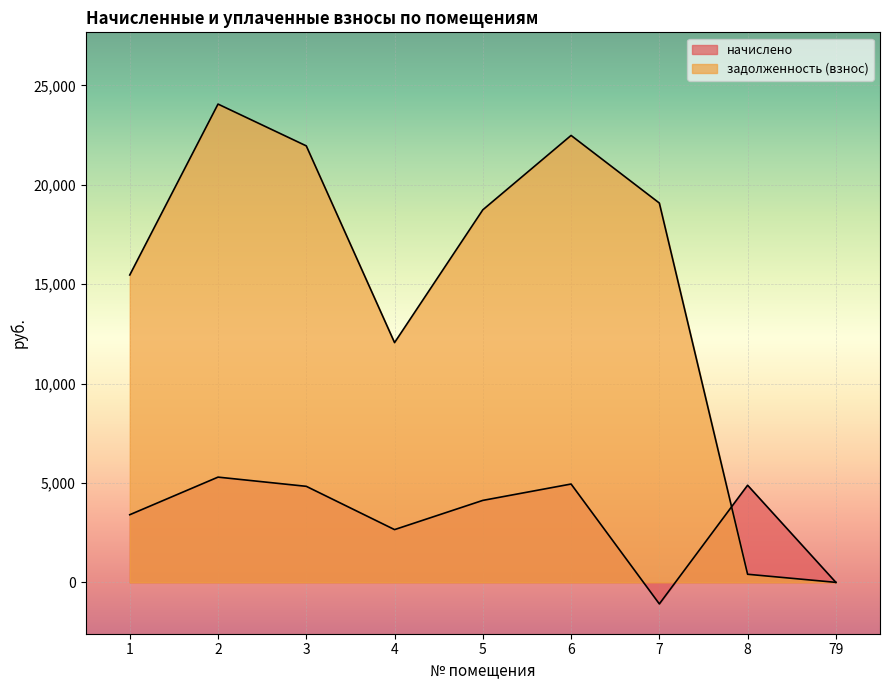

Which series has the largest total across all categories?

задолженность (взнос)